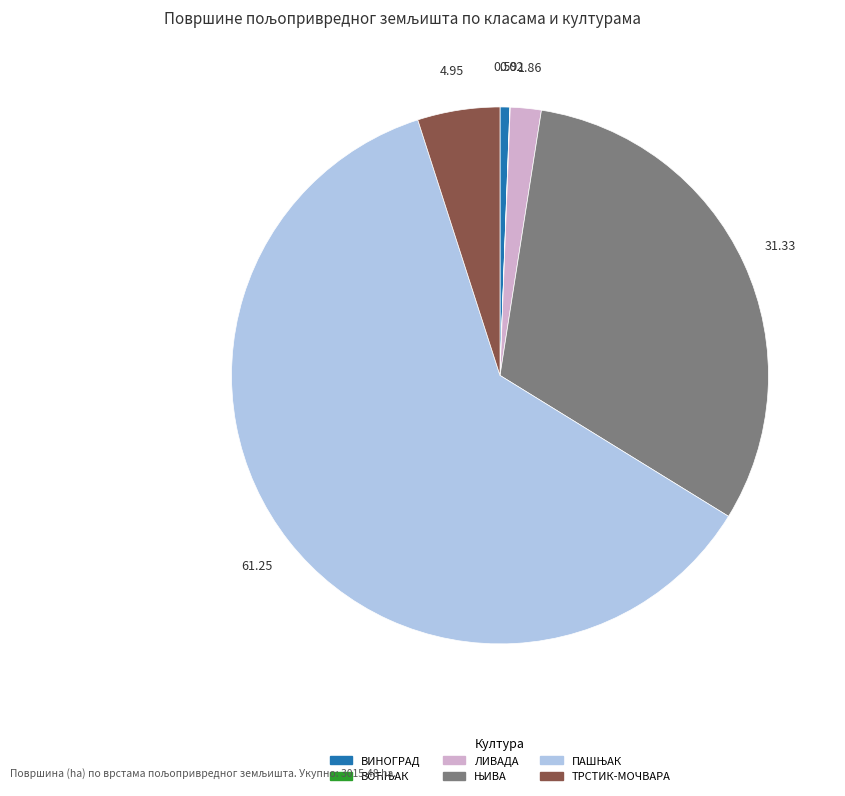

Between ТРСТИК-МОЧВАРА and ВИНОГРАД, which is larger?

ТРСТИК-МОЧВАРА